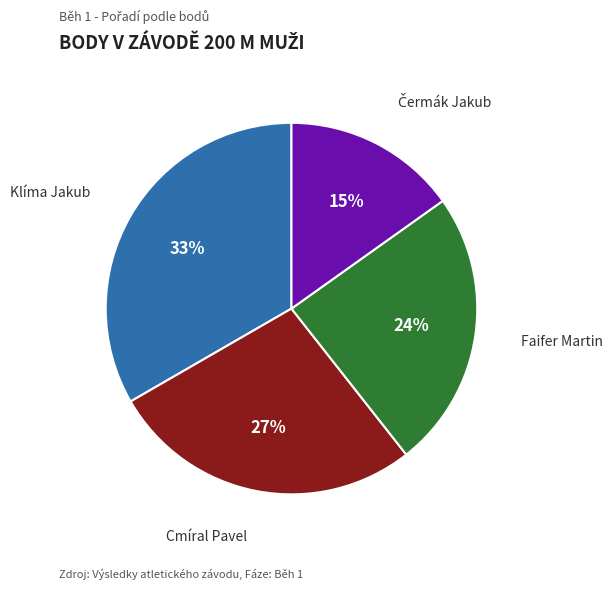

Count the number of slices in the pie.

4